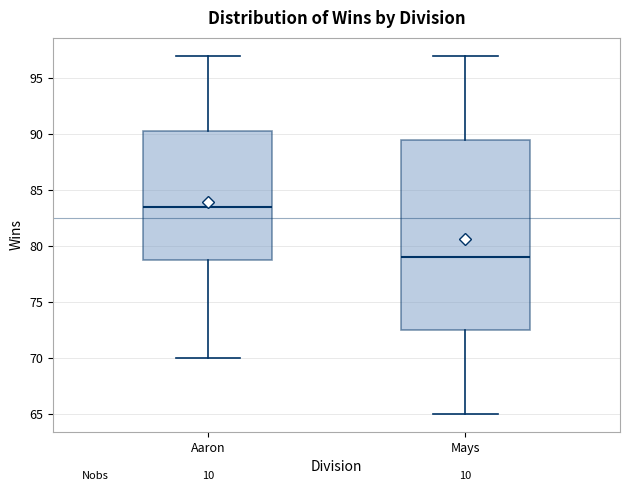

Where does the lower whisker of the box for Mays end on the y-axis? The values are not printed on the chart, so give them approximately, as read against the axis.

65.0